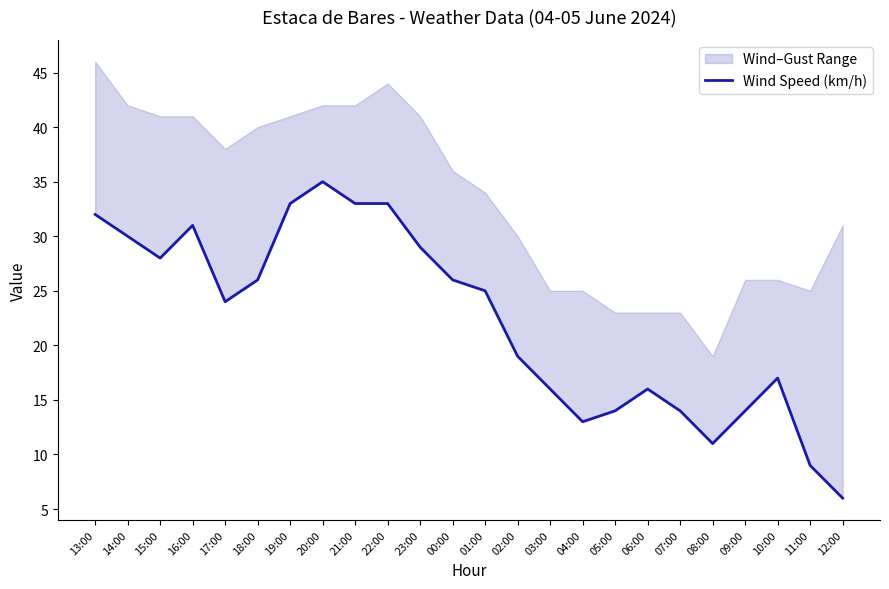

List the labels in order of value, largest first.

20:00, 19:00, 21:00, 22:00, 13:00, 16:00, 14:00, 23:00, 15:00, 18:00, 00:00, 01:00, 17:00, 02:00, 10:00, 03:00, 06:00, 05:00, 07:00, 09:00, 04:00, 08:00, 11:00, 12:00